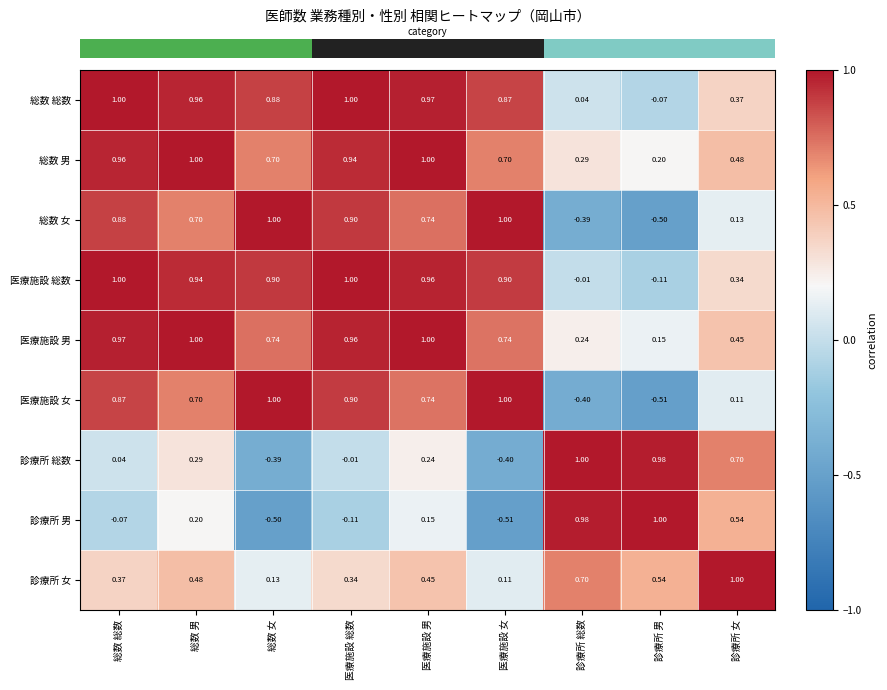

At which category is the sum across all series the highest?

総数 男